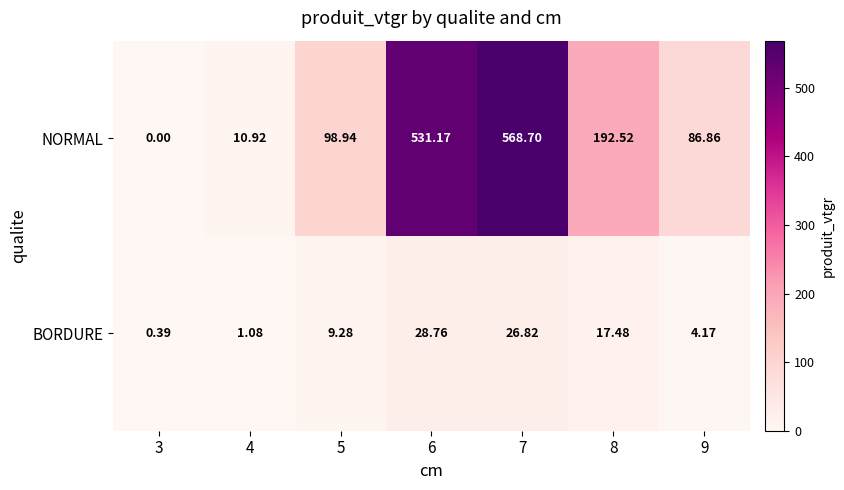

Which series changed the most between 5 and 6?

NORMAL